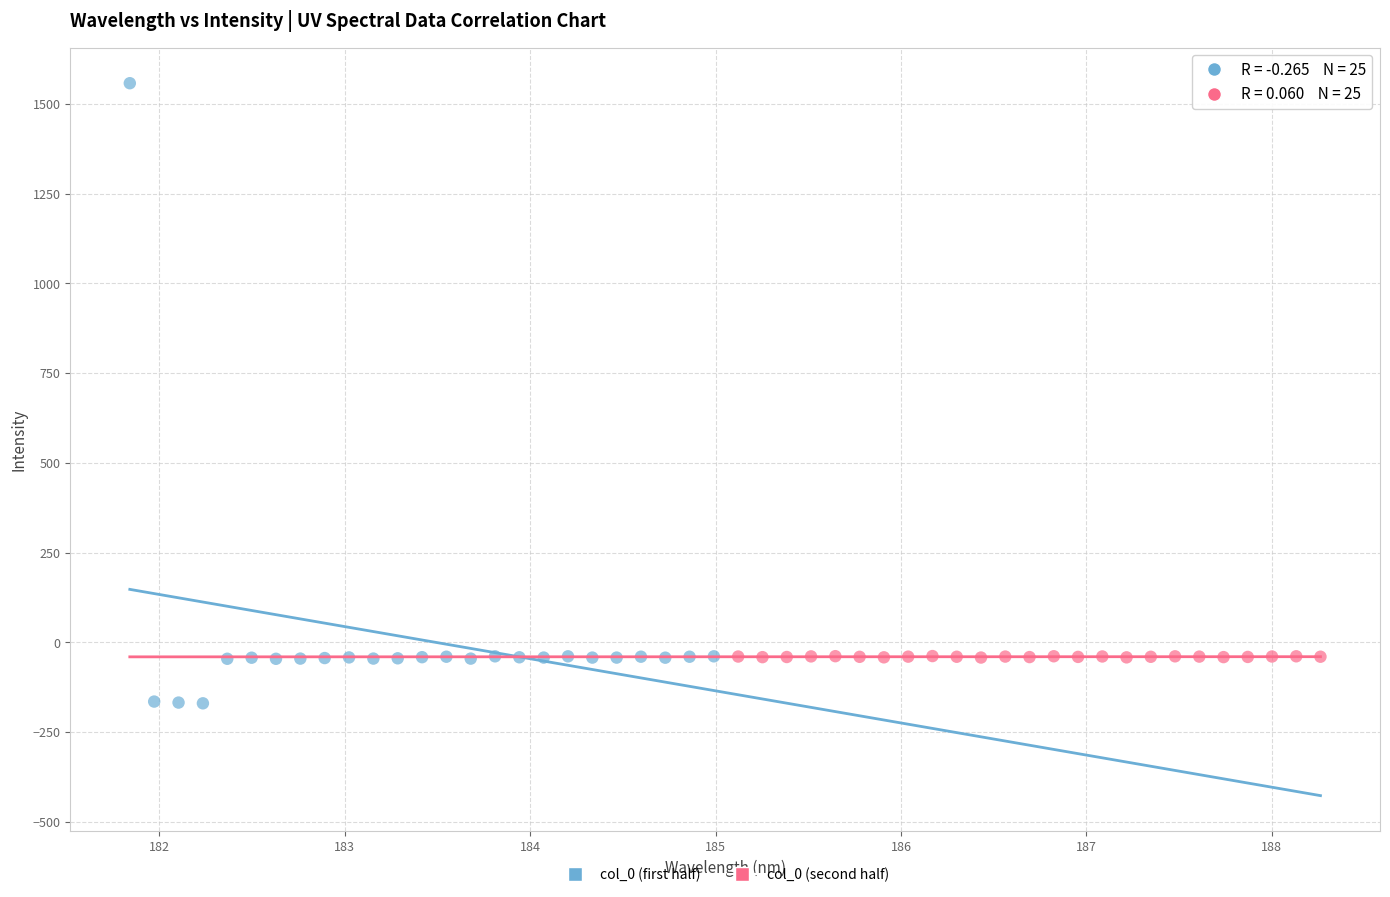

Which series reaches the maximum Y coordinate?

col_0 (first half)